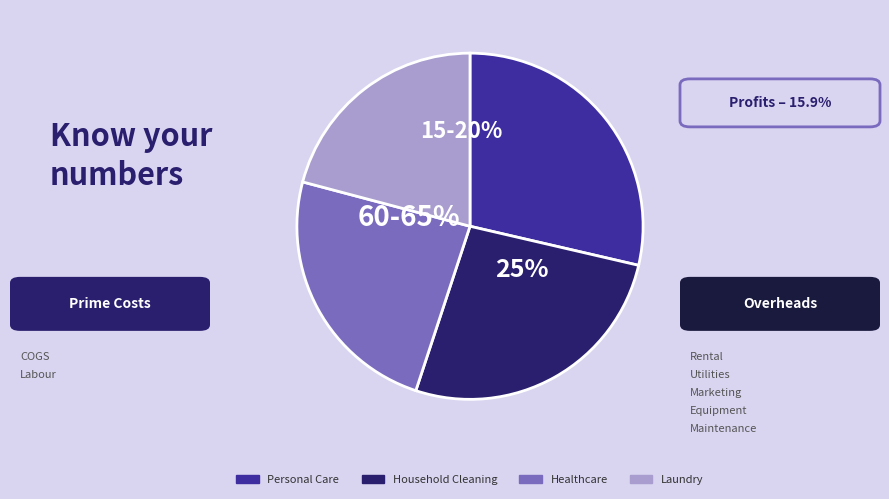

Does BOLD 3 IN 1 LIQUID TABS account for over 50% of the chart?

No